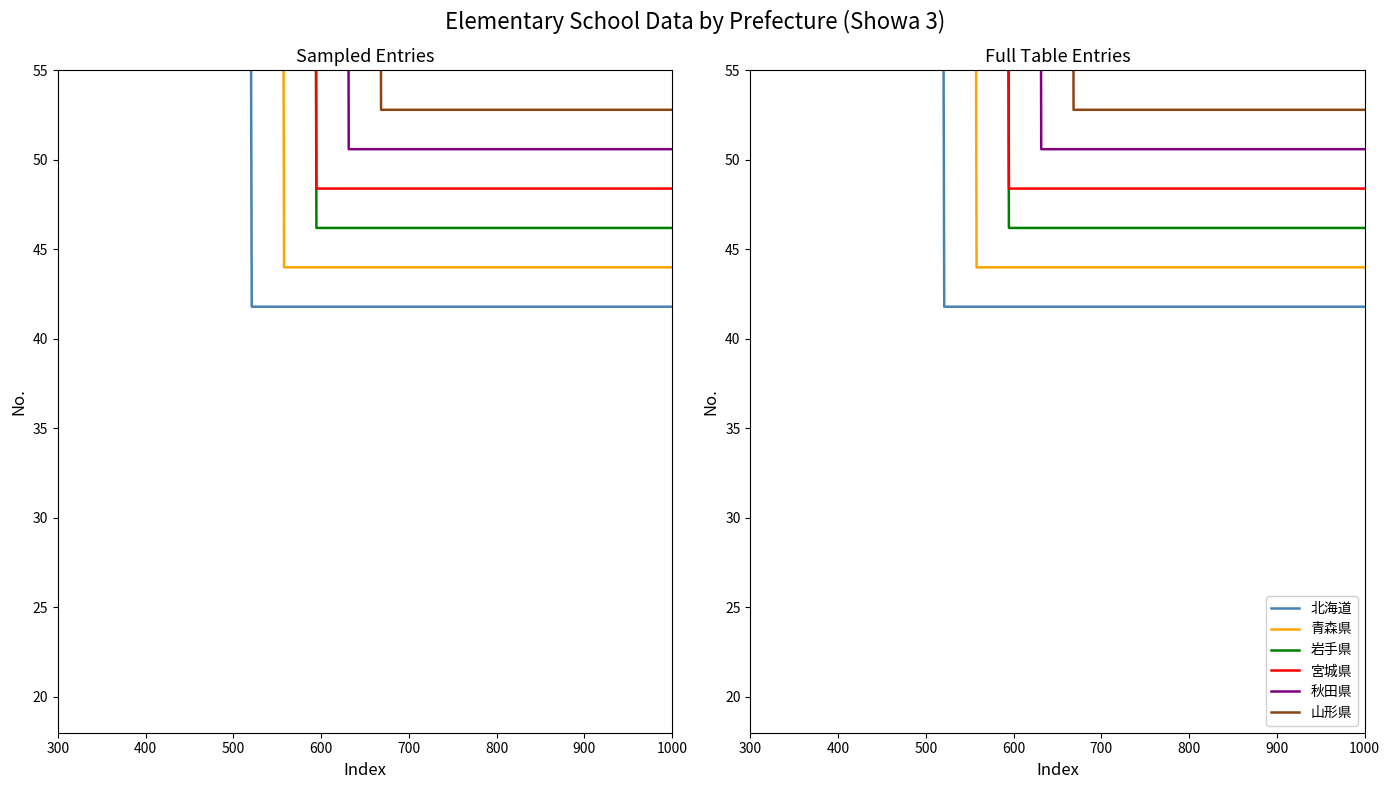

Which series has the largest range (max minus min)?

山形県